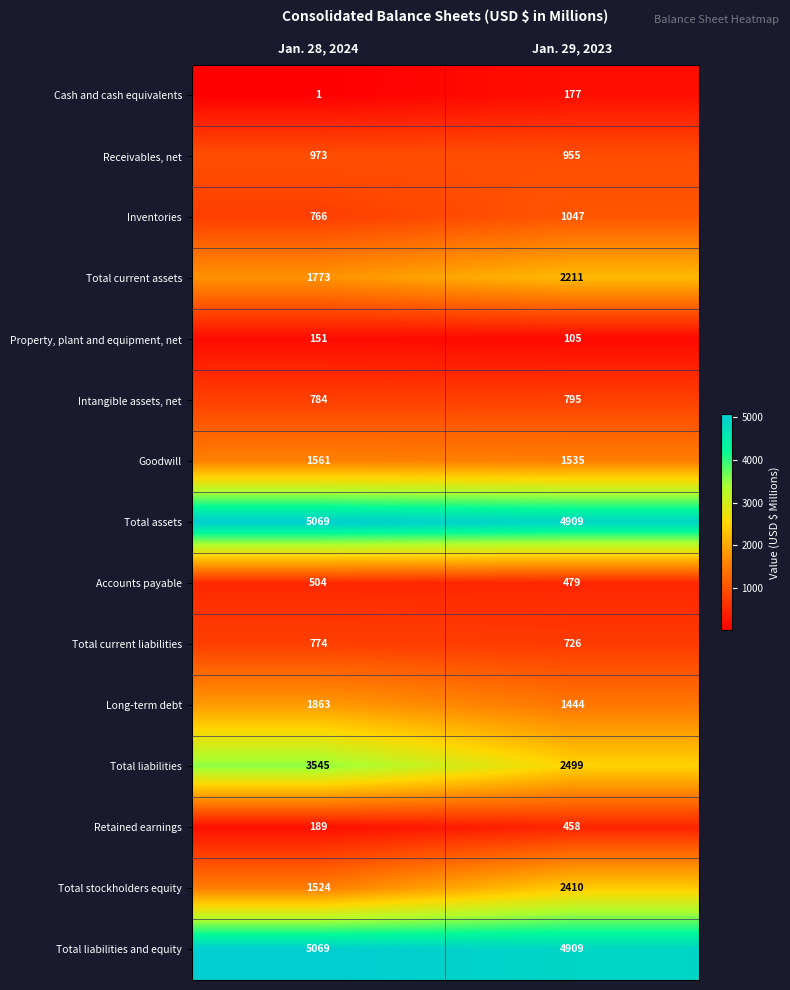

Rank the categories by Total current assets value from highest to lowest.

Jan. 29, 2023, Jan. 28, 2024